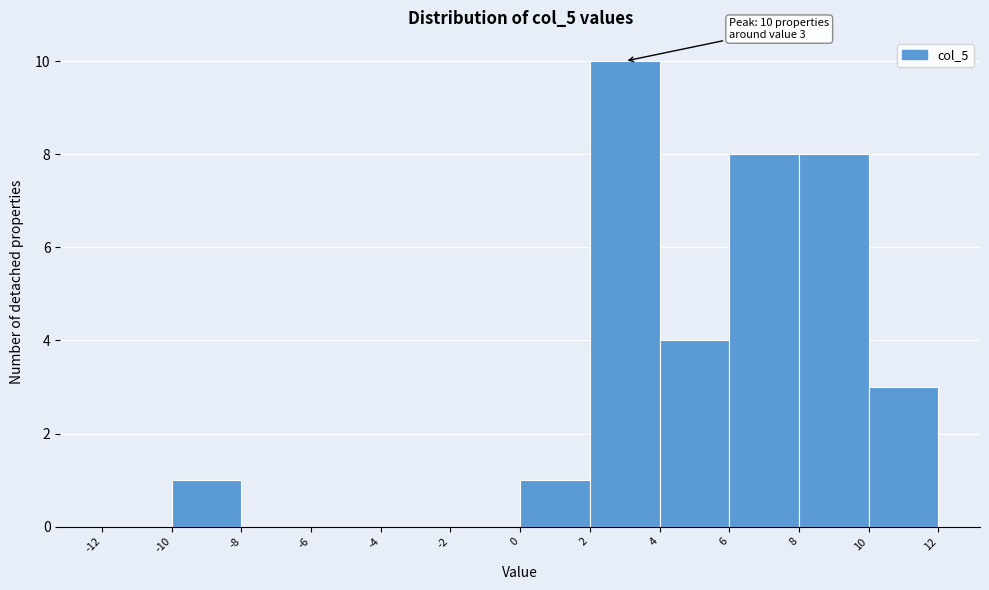

Over which range of the x-axis is the bar tallest?

2 to 4